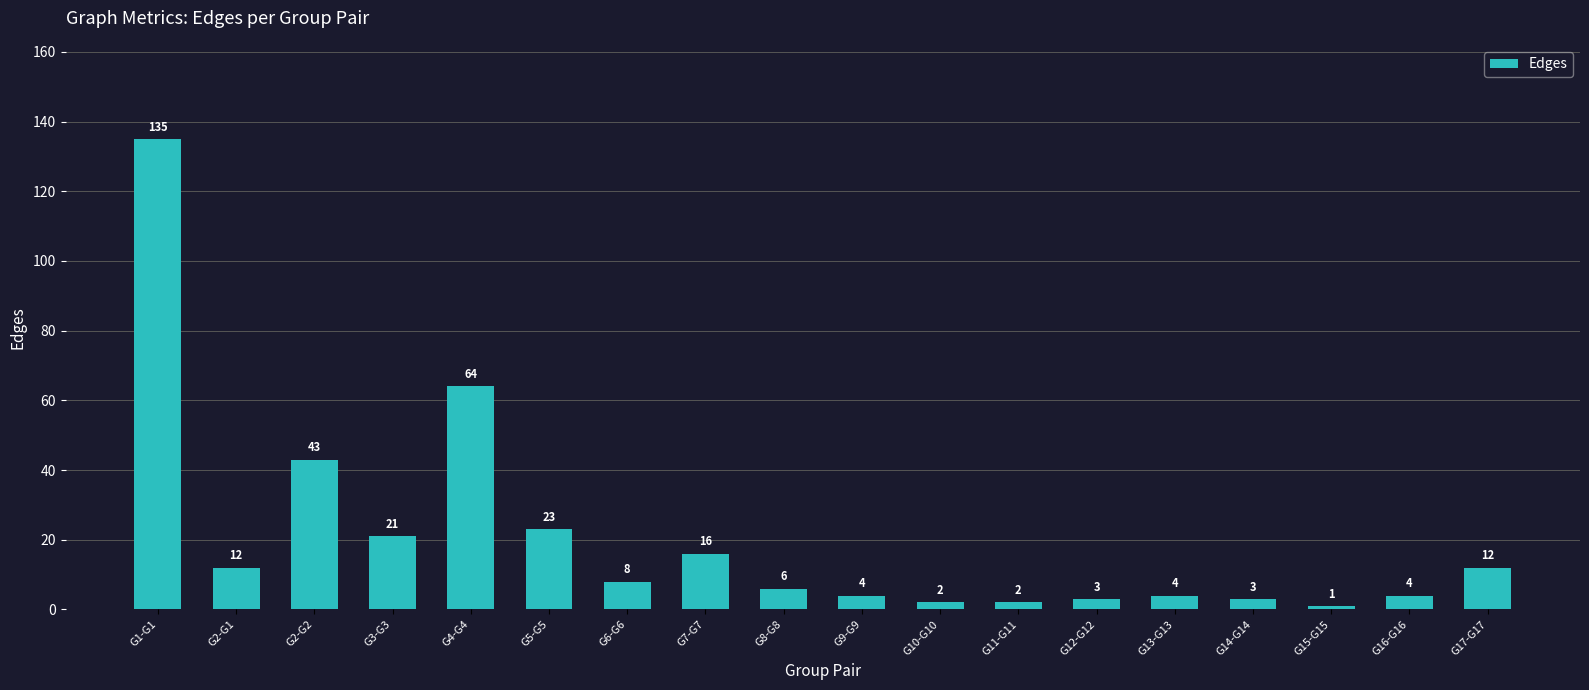

Reading right to left, what are all the values shown in this chart?

12	4	1	3	4	3	2	2	4	6	16	8	23	64	21	43	12	135